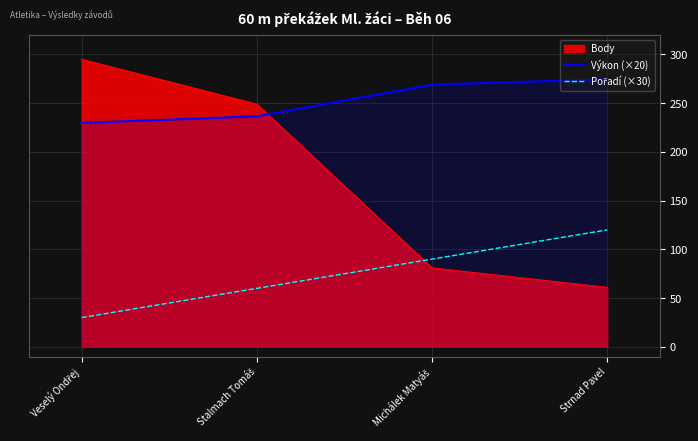

How many lines are shown in the chart?

3